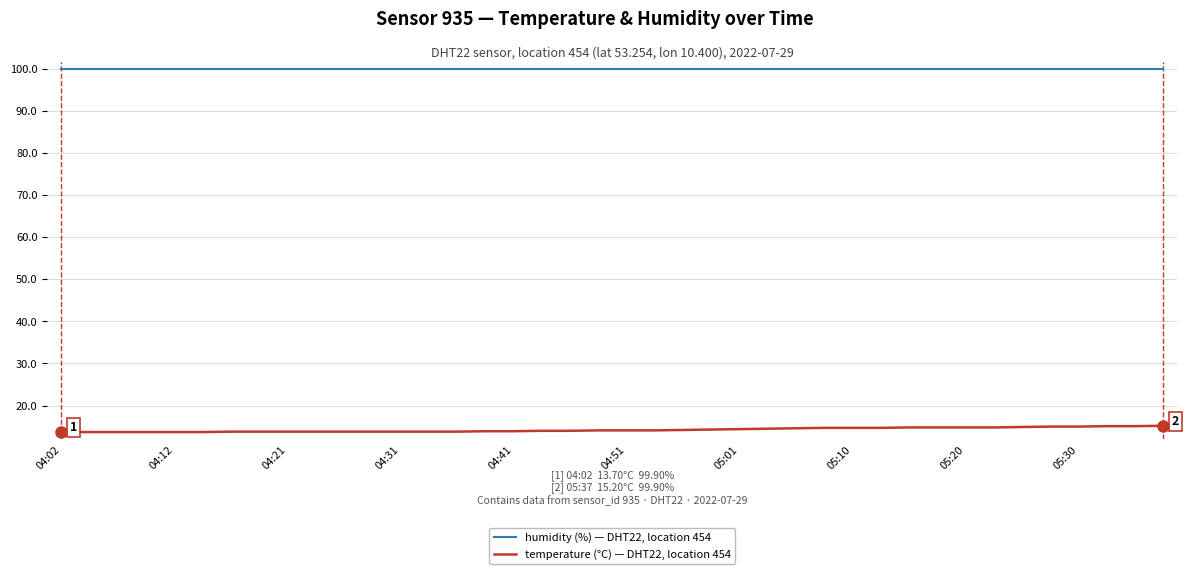

Rank the series by their average value, from highest to lowest.

humidity (%) — DHT22, location 454, temperature (°C) — DHT22, location 454